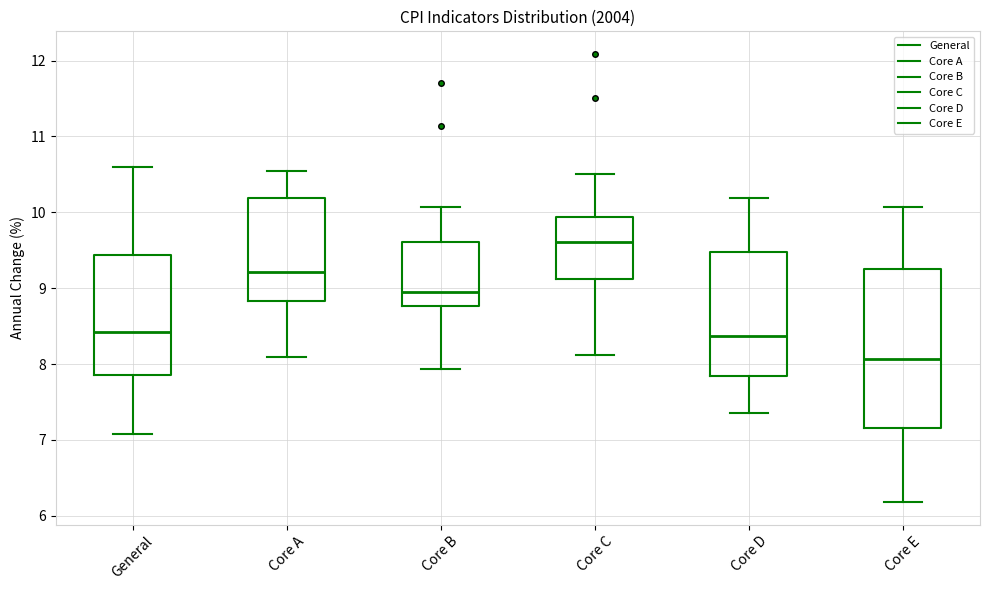

Reading left to right, transcribe this box plot: for each box, give where its median line is, the range the box spans, and where its two whiskers end, as read against the y-axis. The values are not printed on the chart, so give them approximately, as read against the axis.

General: median 8.4, box 7.9 to 9.4, whiskers 7.1 to 10.6
Core A: median 9.2, box 8.8 to 10.2, whiskers 8.1 to 10.5
Core B: median 9.0, box 8.8 to 9.6, whiskers 7.9 to 10.1
Core C: median 9.6, box 9.1 to 9.9, whiskers 8.1 to 10.5
Core D: median 8.4, box 7.8 to 9.5, whiskers 7.4 to 10.2
Core E: median 8.1, box 7.2 to 9.3, whiskers 6.2 to 10.1